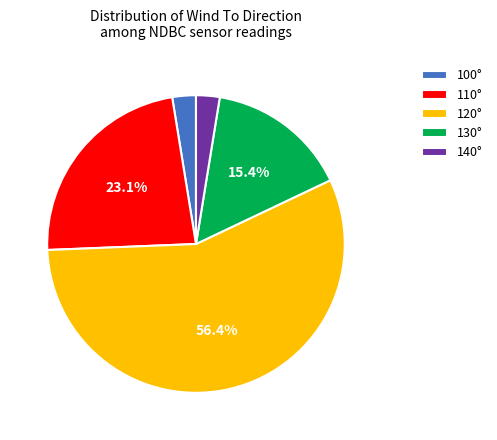

Between 140° and 120°, which is larger?

120°